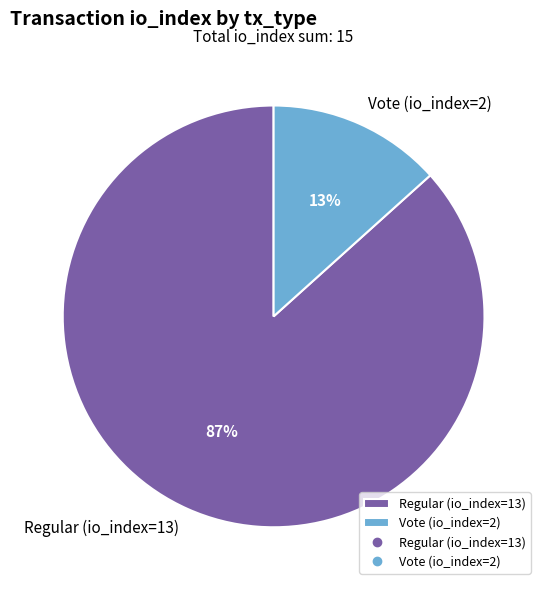

Is it true that Vote (io_index=2) is 8% of the pie?

False